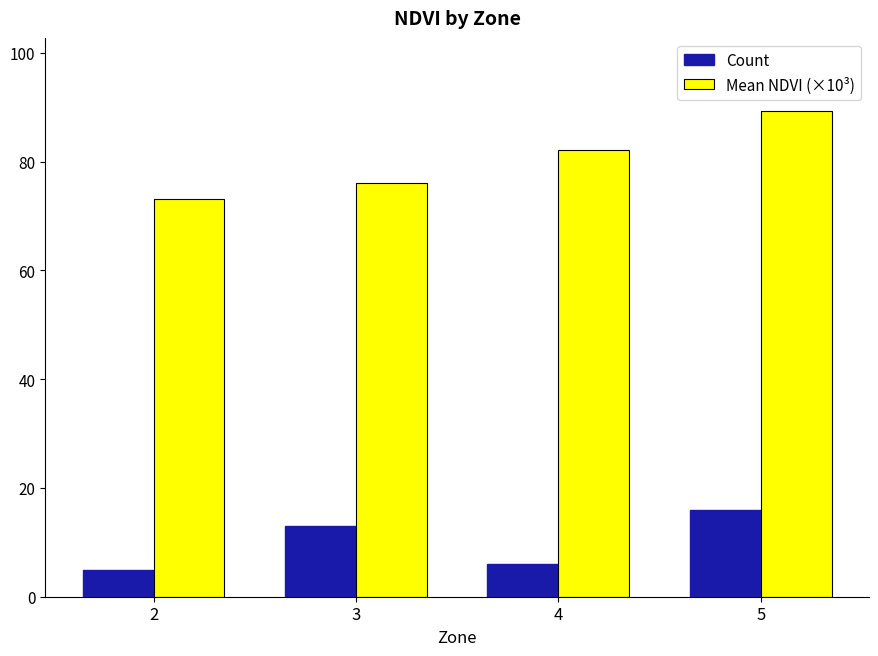

Is it true that Mean NDVI (×10³) equals 76.0 at 3?

True